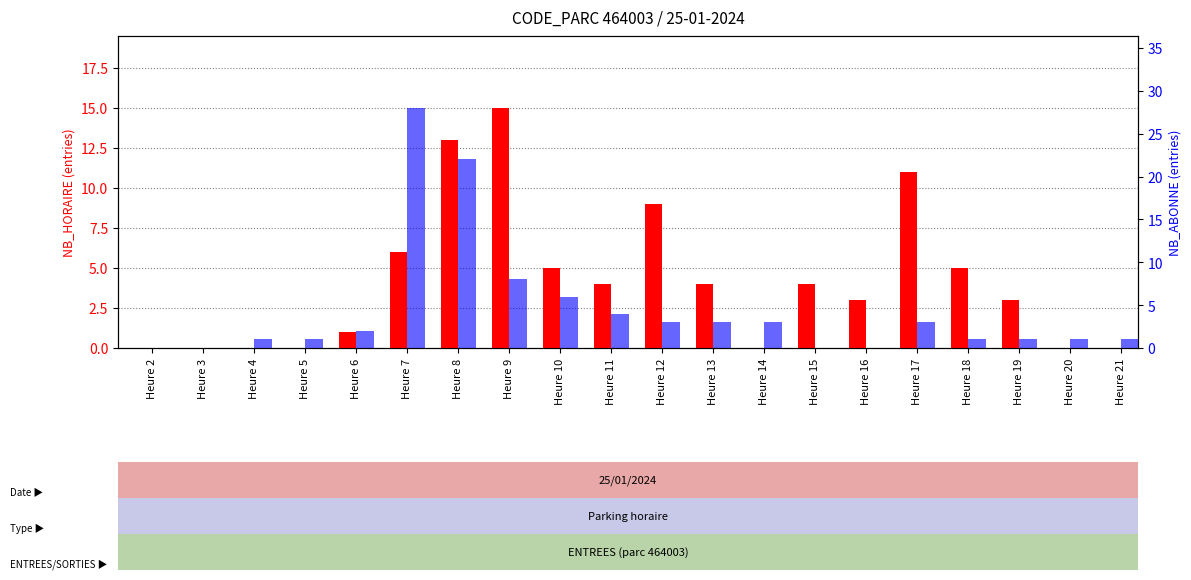

At how many categories does at least one series exceed 20?

2